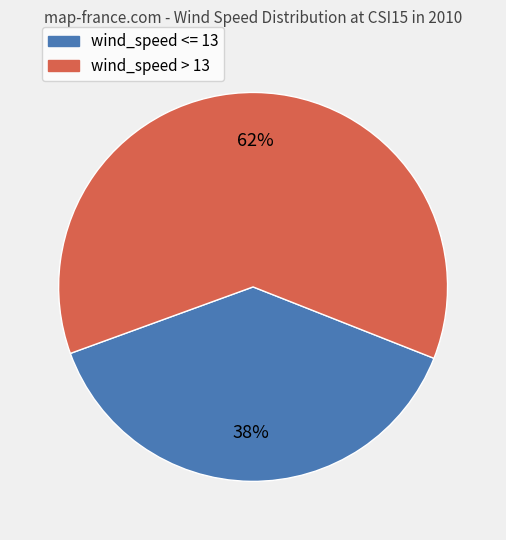

Do wind_speed > 13 and wind_speed <= 13 together represent more than half of the pie?

Yes